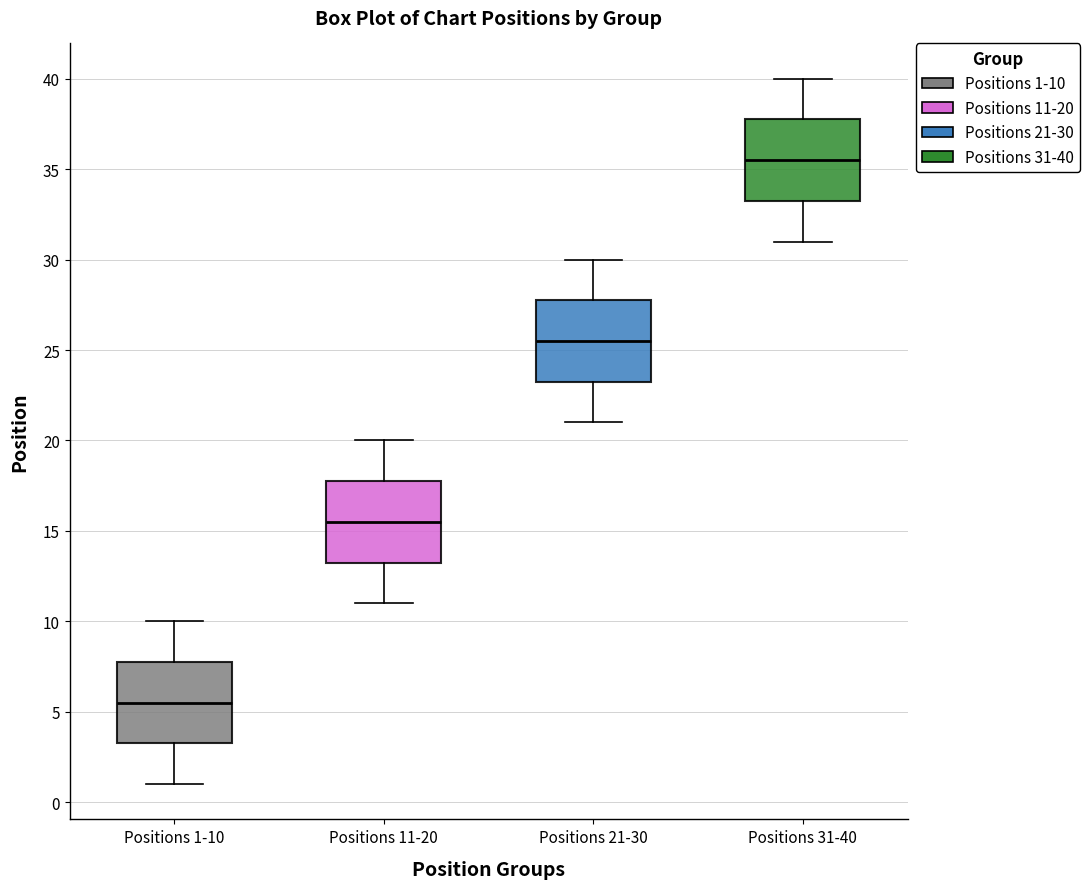

Which box has the highest median line?

Positions 31-40